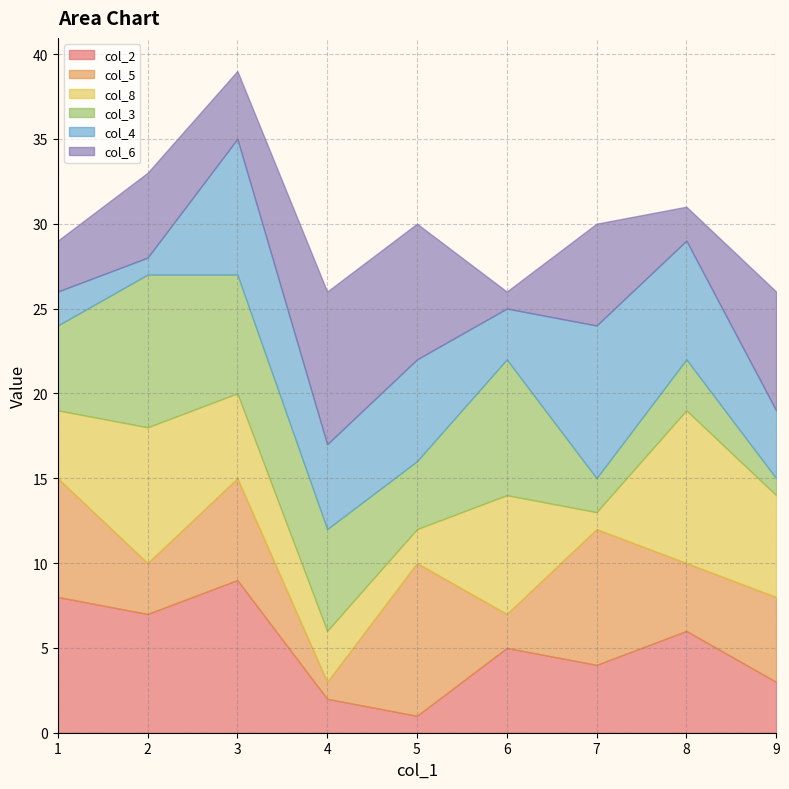

What is the greatest value displayed?

9